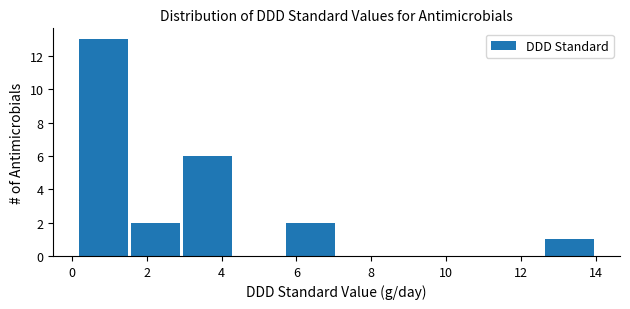

How tall is the bar that spans 5.6 to 7.0 on the x-axis? Neither the bar edges nor the heights are printed on the chart, so give them approximately, as read against the axes.

2